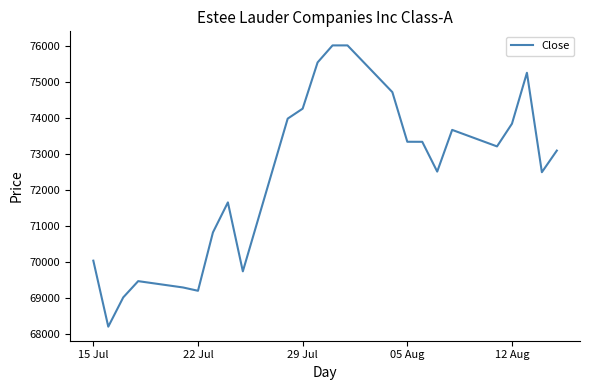

What is the greatest value displayed?

76007